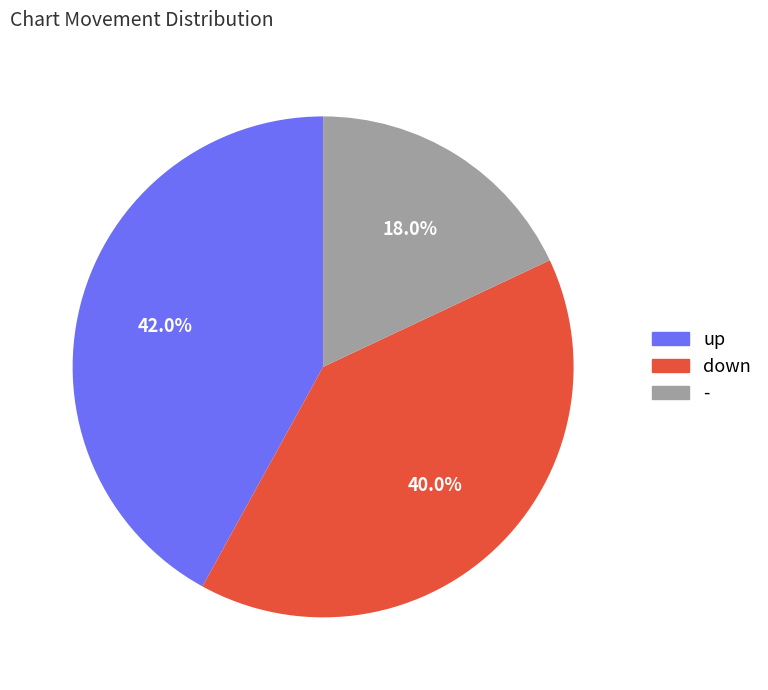

Count the number of slices in the pie.

3